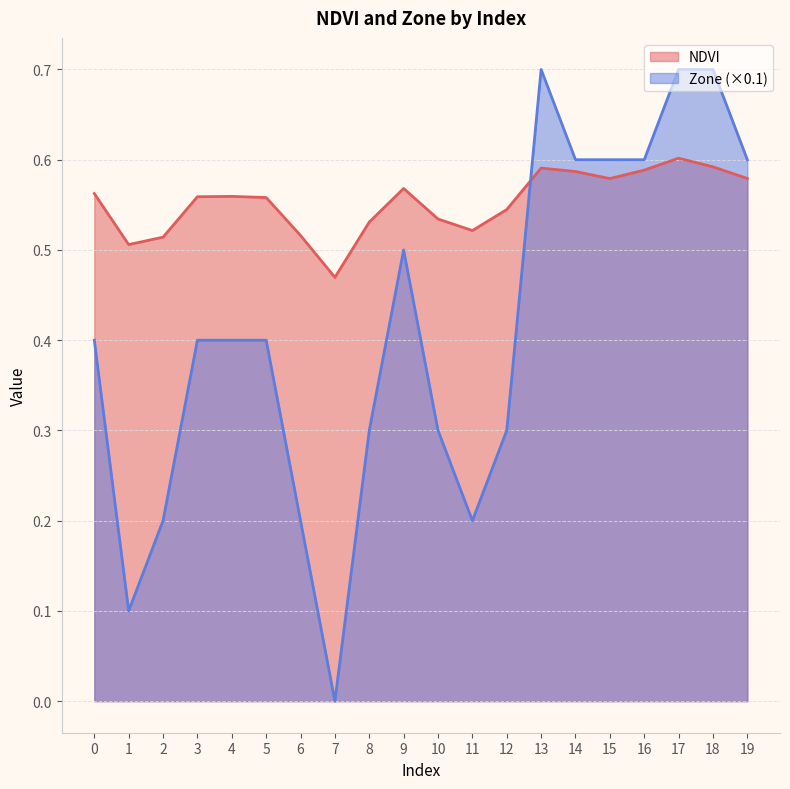

What is the value of the Zone point at the 16th from the left?

0.6